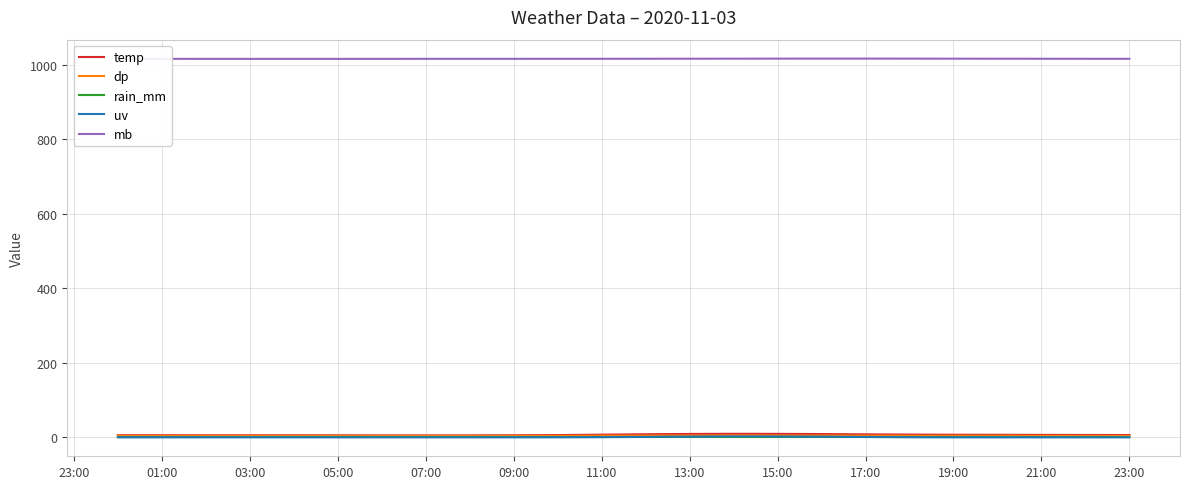

Which series has the largest total across all categories?

mb